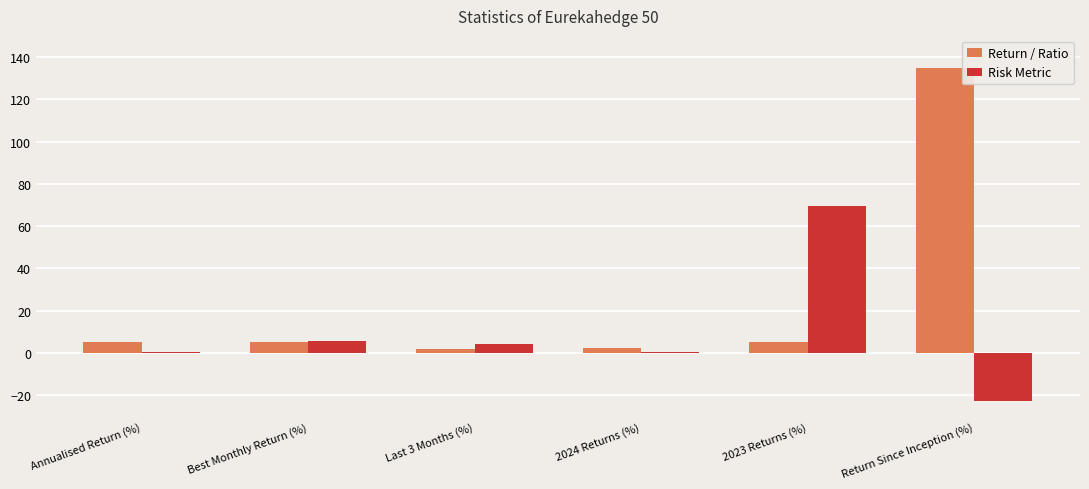

At which category is the sum across all series the highest?

Return Since Inception (%)